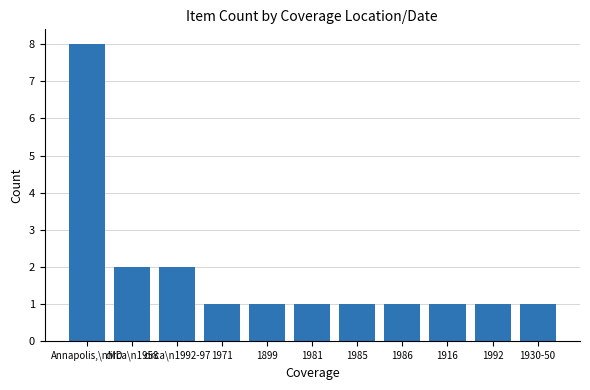

What is the label of the 7th bar from the right?

1899